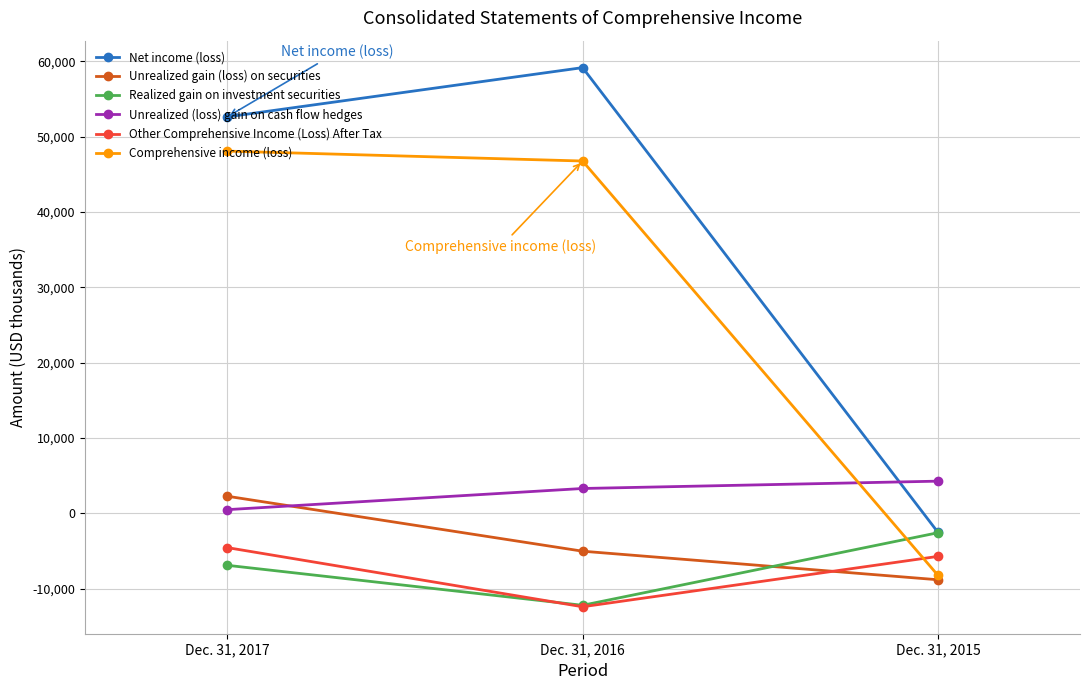

What is the minimum value for Unrealized (loss) gain on cash flow hedges?

494